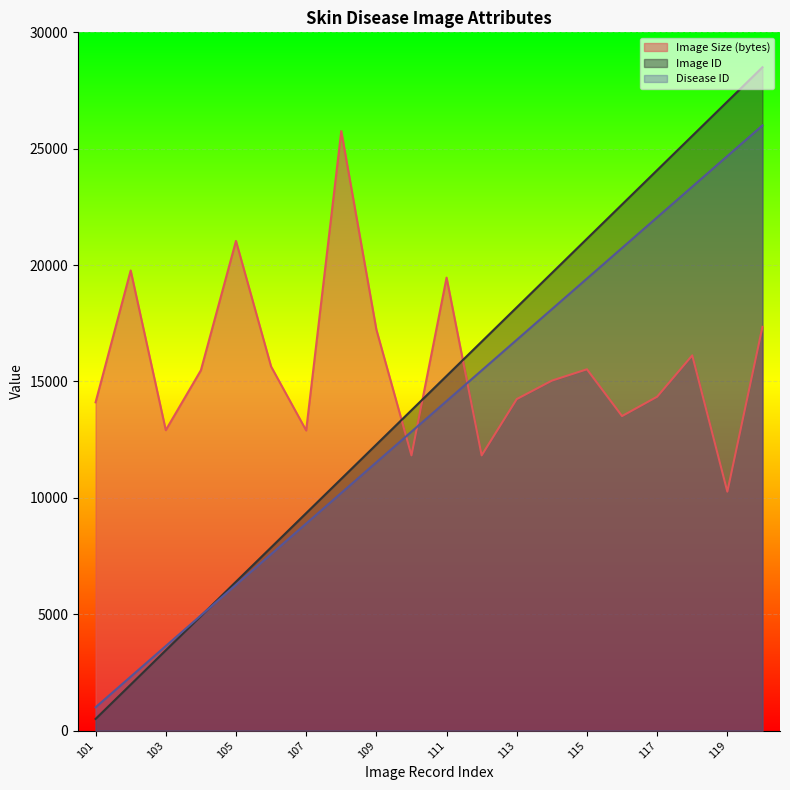

What are all the series names shown in the legend?

Image Size (bytes), Image ID, Disease ID